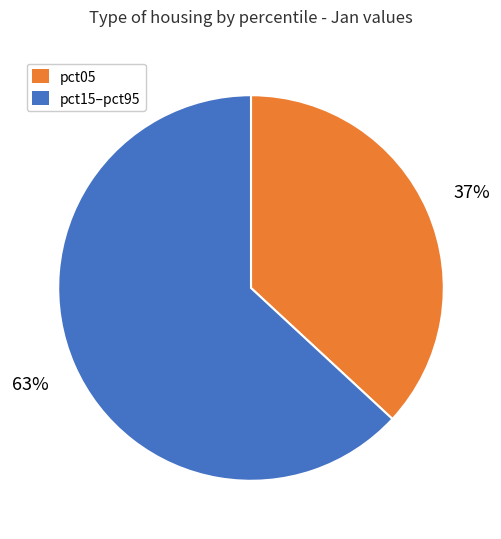

Is it true that pct05 is 37% of the pie?

True